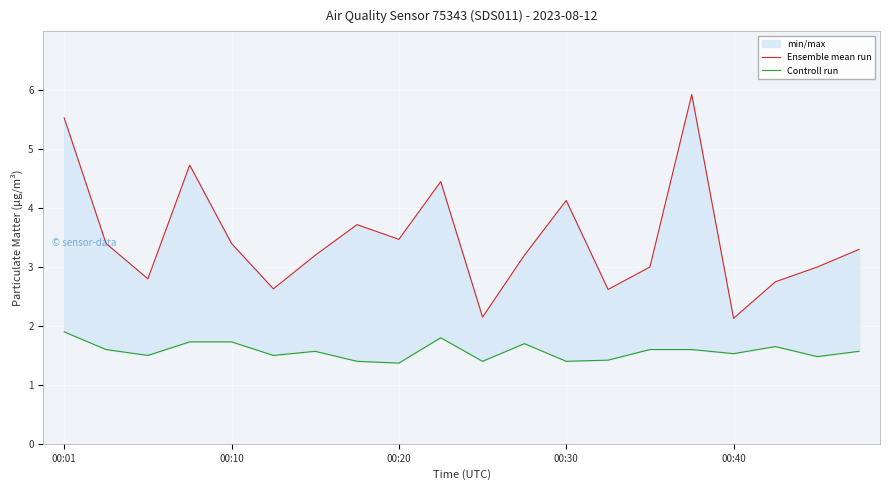

How many categories are shown in the chart?

20